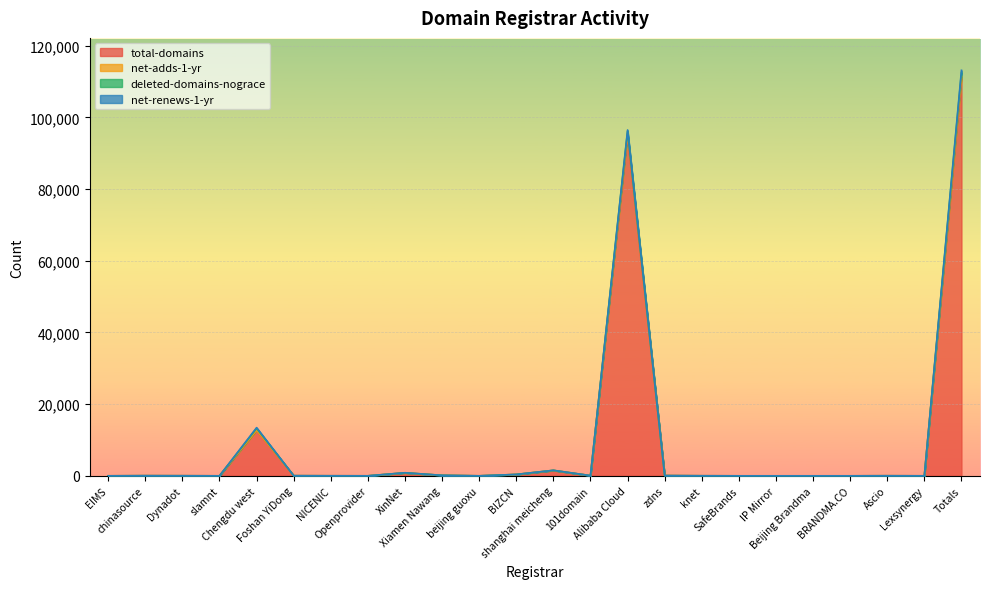

What is the maximum value for net-adds-1-yr?

111415